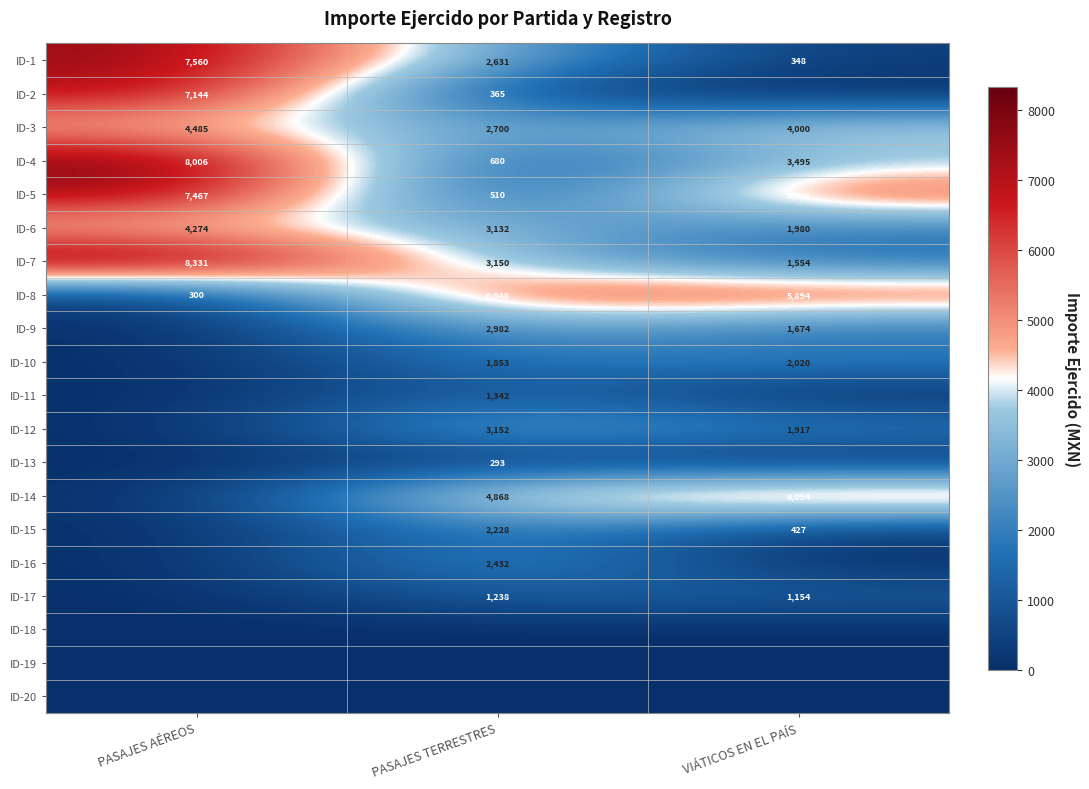

Where is ID-4 nearest to the value 4343?

VIÁTICOS EN EL PAÍS